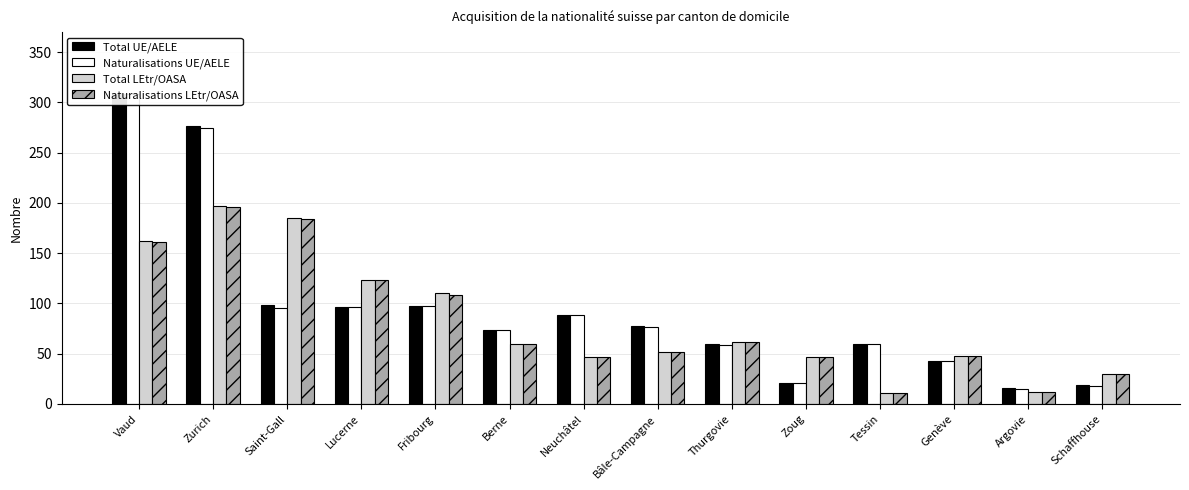

Where does the Total UE/AELE series first go above 78?

Vaud